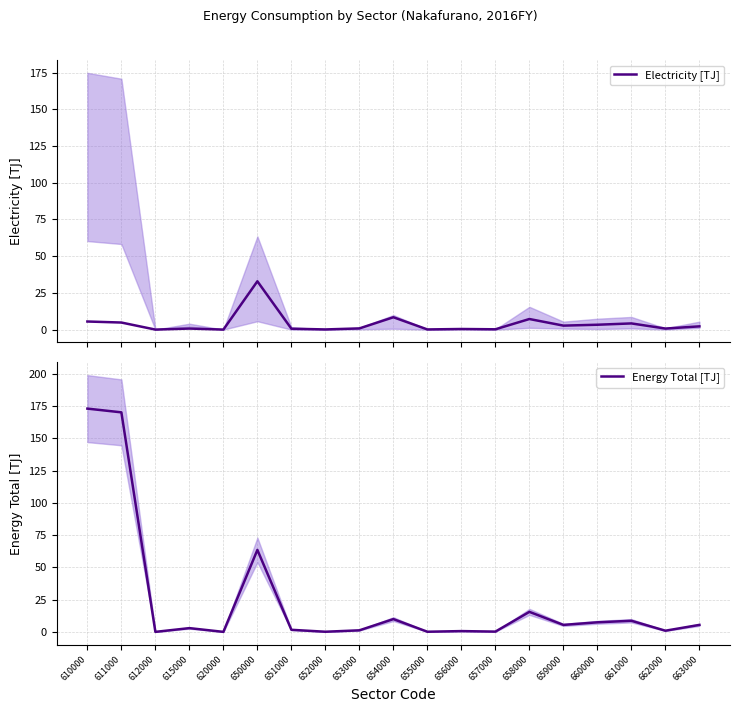

At how many categories does at least one series exceed 172?

1